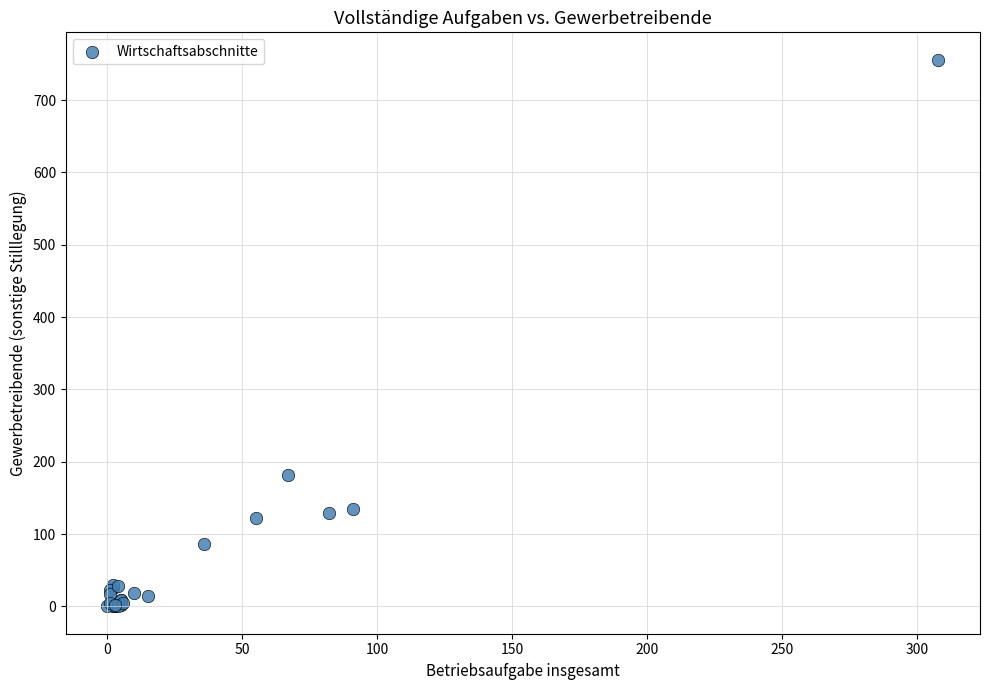

What Y value in the scatter plot is closest to 378?

182